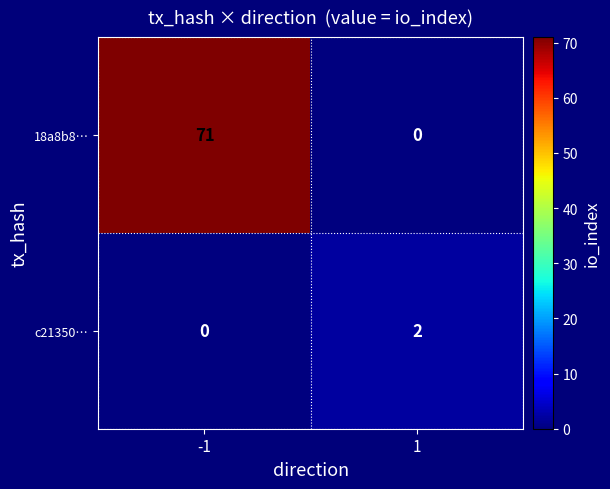

What is the difference between the maximum and minimum values in the 18a8b8… series?

71